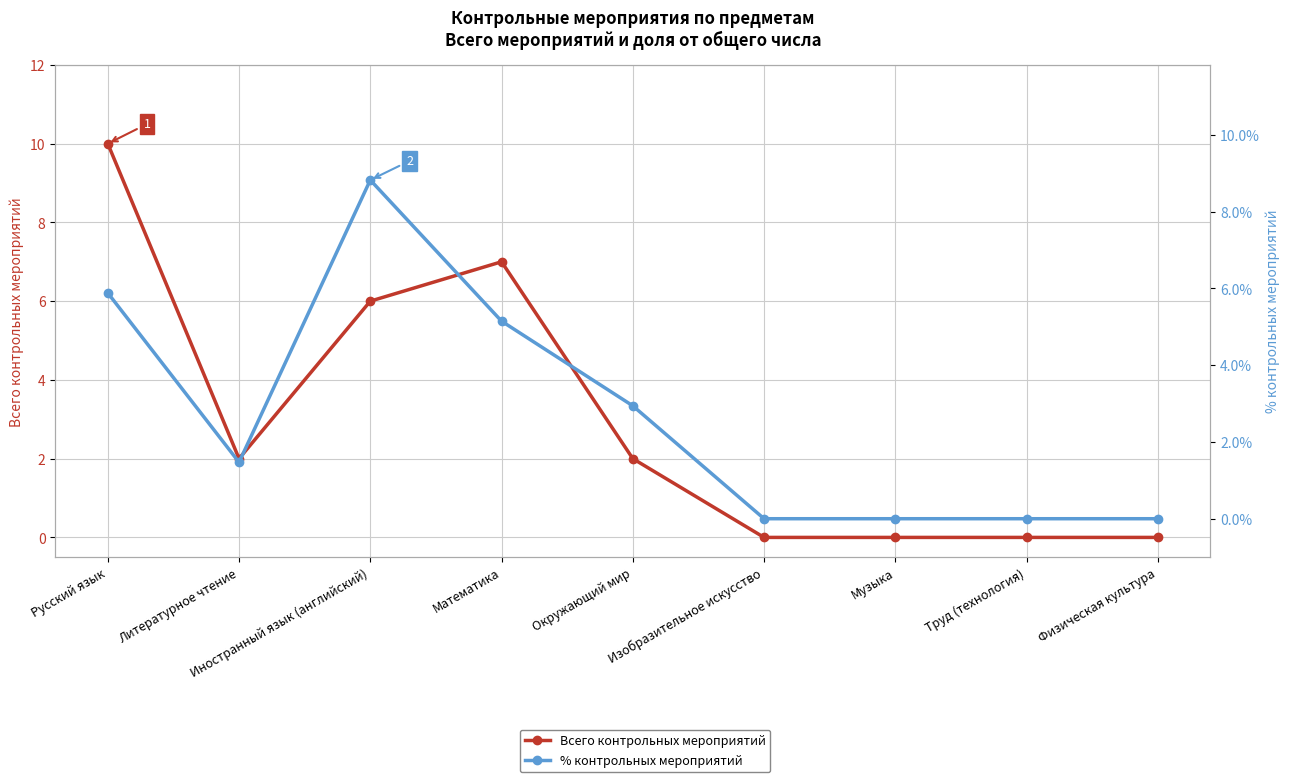

Where do Всего контрольных мероприятий and % контрольных мероприятий first cross each other?

Литературное чтение and Иностранный язык (английский)